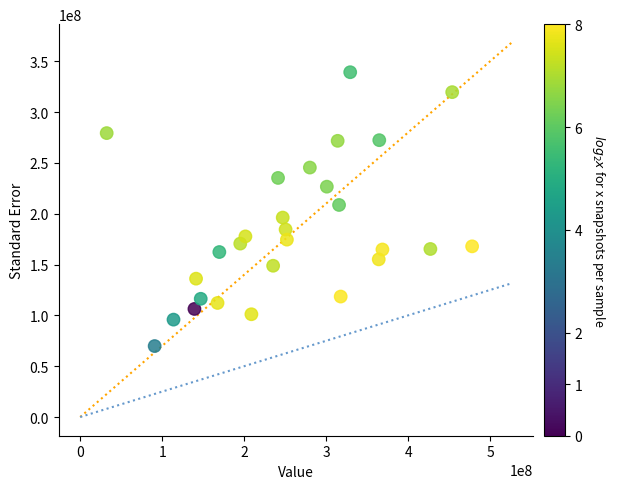

What is the range of Y values (max minus min)?

269400000